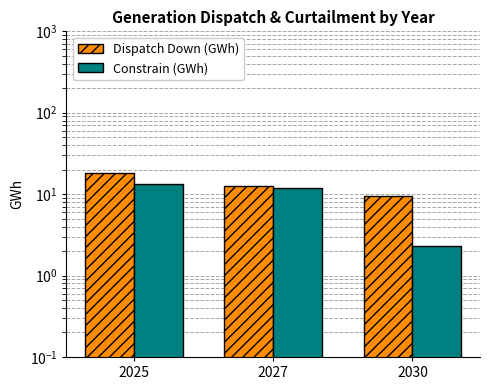

Reading right to left, extract all data points from this chart.

Dispatch Down (GWh): 2030=9.4	2027=12.5	2025=18.1
Constrain (GWh): 2030=2.3	2027=11.7	2025=13.2